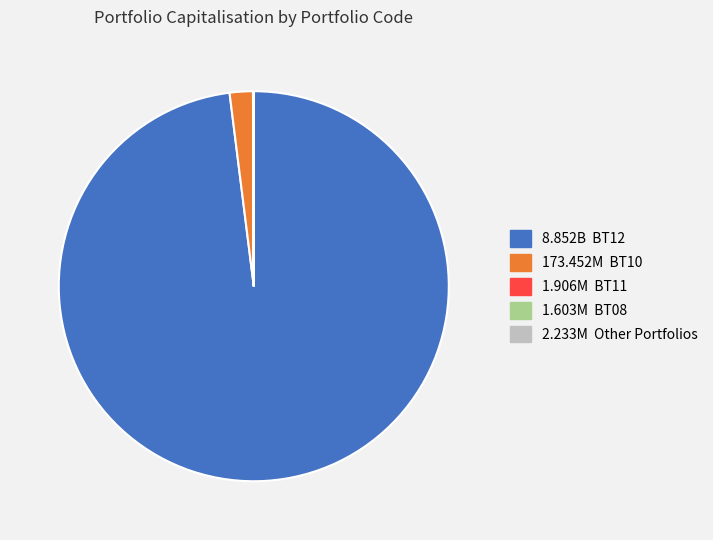

Does any single category account for the majority?

Yes